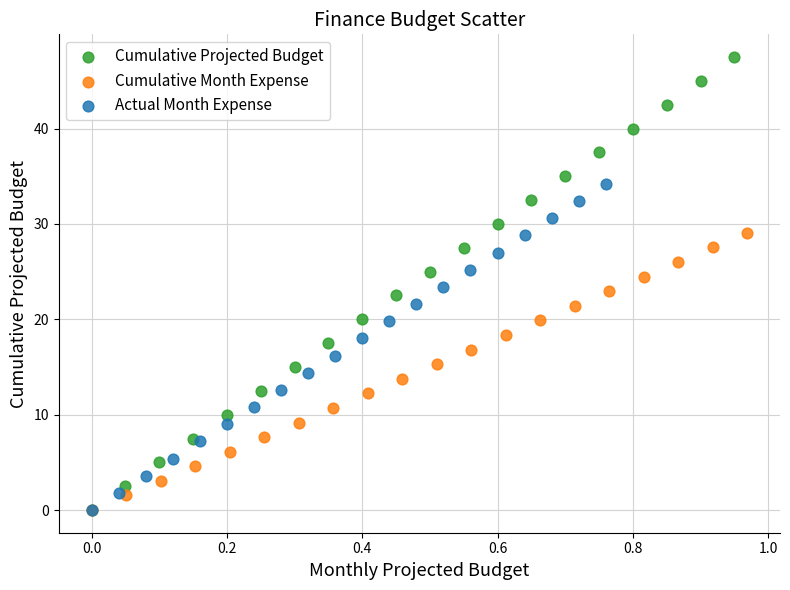

Which series contains the highest Y value?

Cumulative Projected Budget